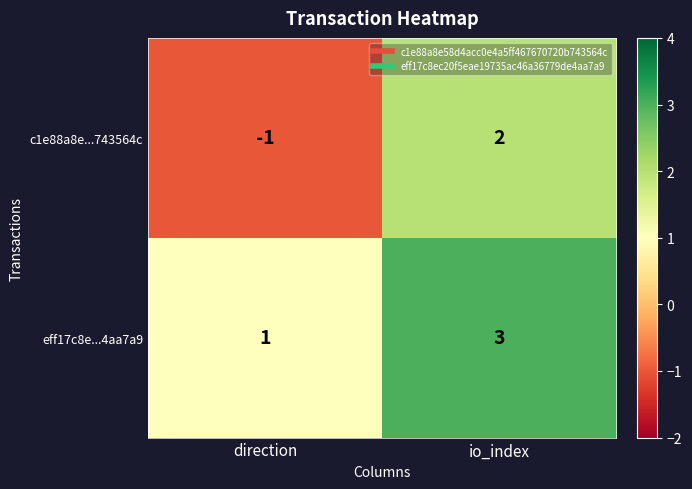

At which category does the chart reach its minimum across all series?

direction